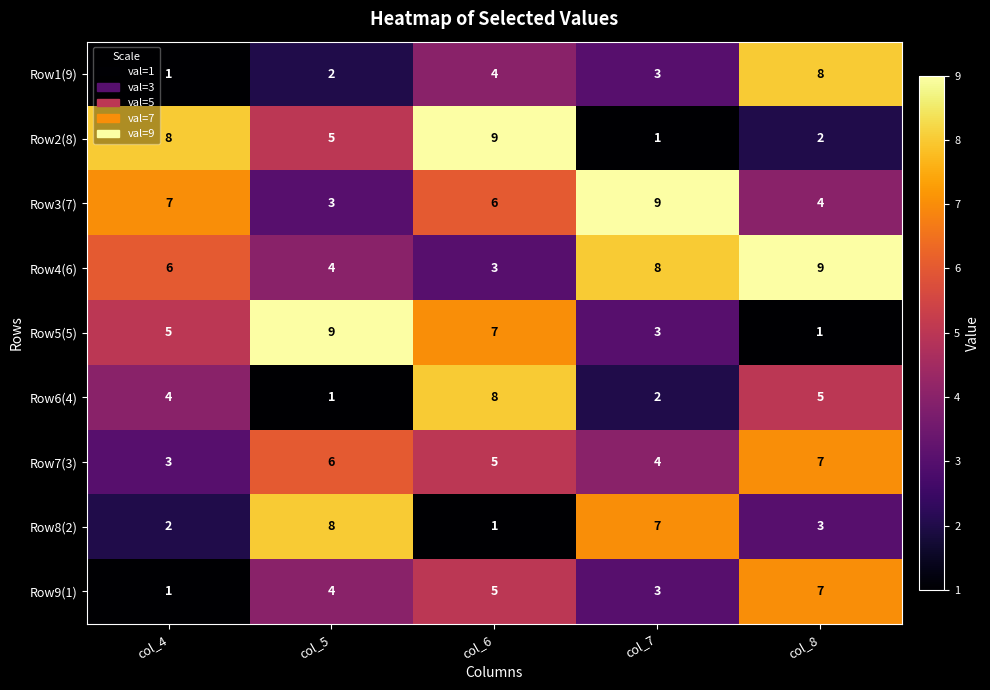

How many Row5(5) values are between 3 and 7?

3